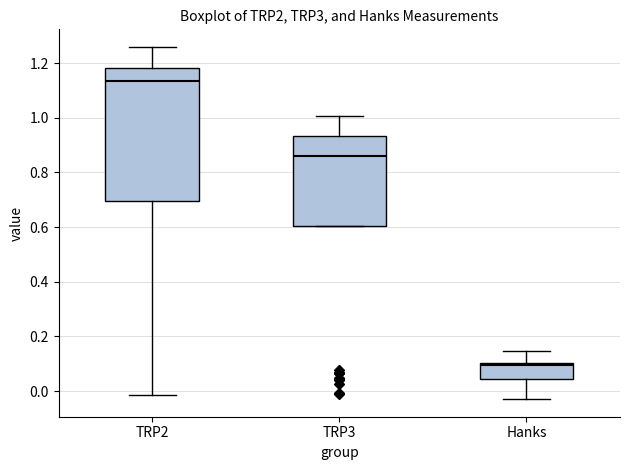

Reading left to right, read every box against the y-axis: the position of its median line, the range the box covers, and the ends of its whiskers. The values are not printed on the chart, so give them approximately, as read against the axis.

TRP2: median 1.14, box 0.70 to 1.18, whiskers -0.02 to 1.26
TRP3: median 0.86, box 0.60 to 0.94, whiskers 0.60 to 1.00
Hanks: median 0.10 (just below the box's upper edge), box 0.04 to 0.10, whiskers -0.02 to 0.14